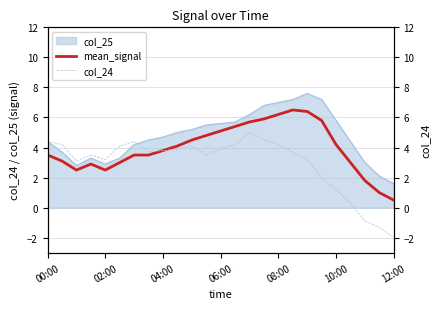

Is the value of col_24 at 00:00 greater than the value of mean_signal at 00:00?

Yes